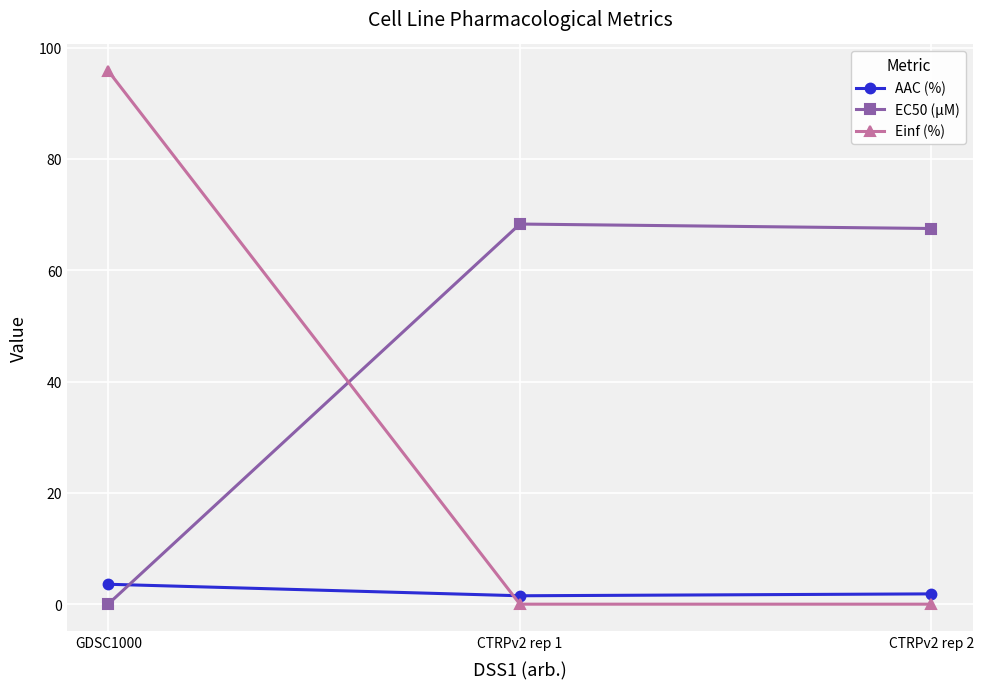

The Einf (%) series shows 25.4 at GDSC1000. True or false?

False